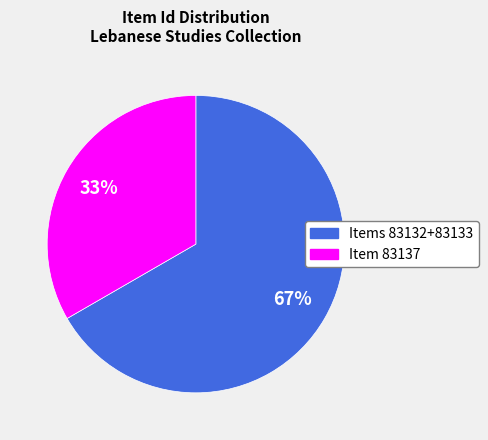

How many slices are in this pie chart?

2